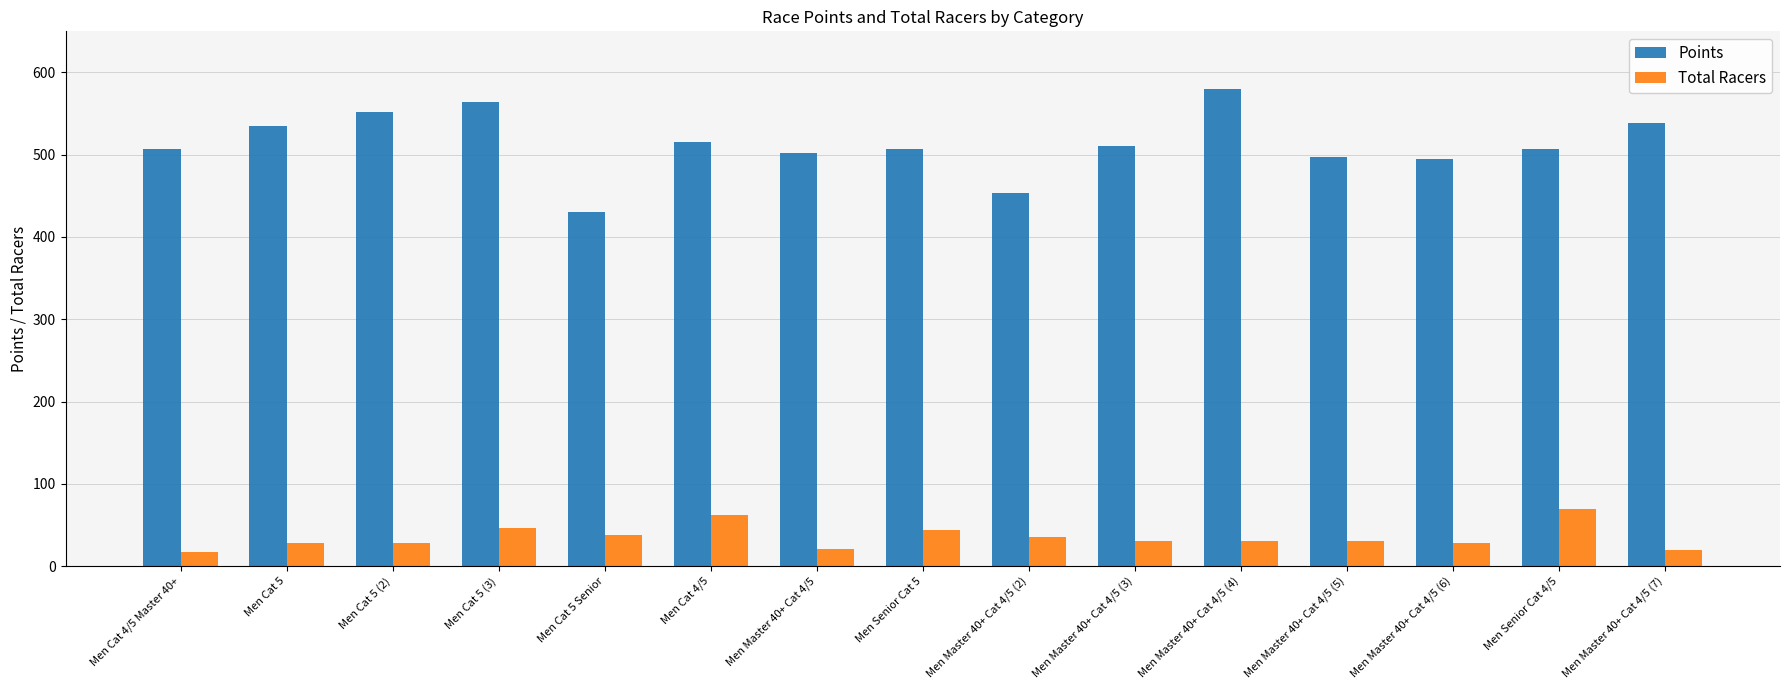

Rank the series at Men Cat 5 from lowest to highest value.

Total Racers, Points